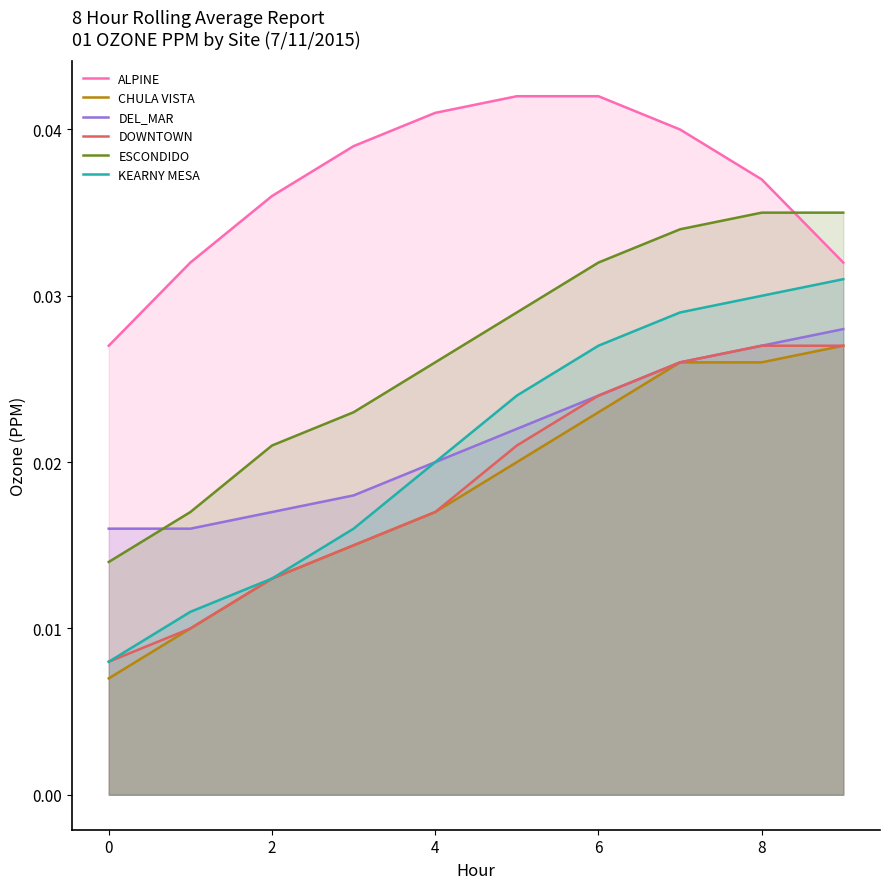

Which series has the largest total across all categories?

ALPINE